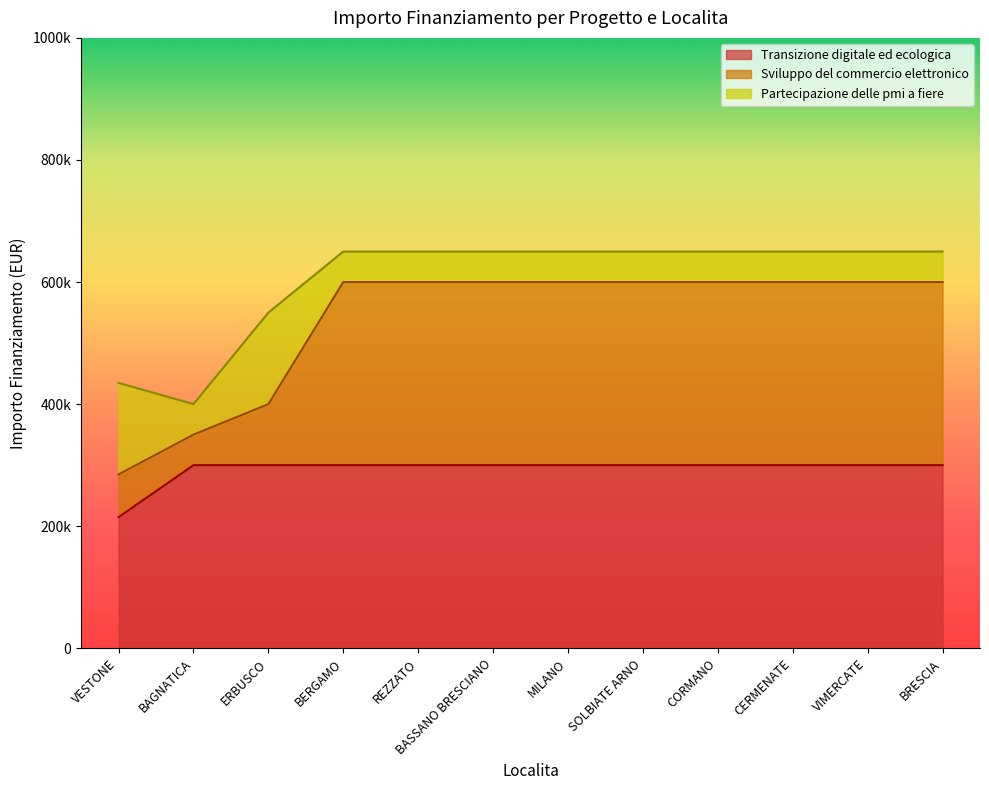

At which label does Transizione digitale ed ecologica reach its minimum?

VESTONE